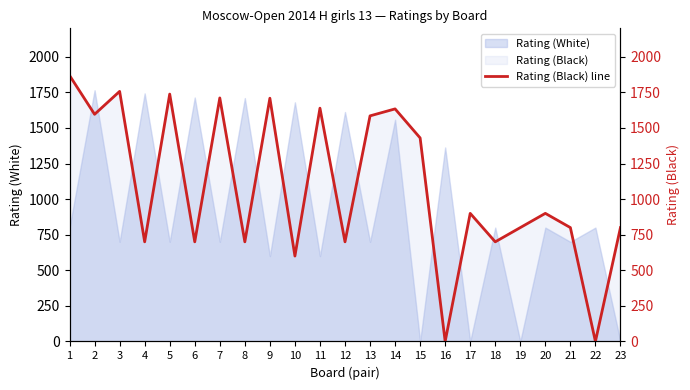

What is the change in value from 2 to 18?

-896